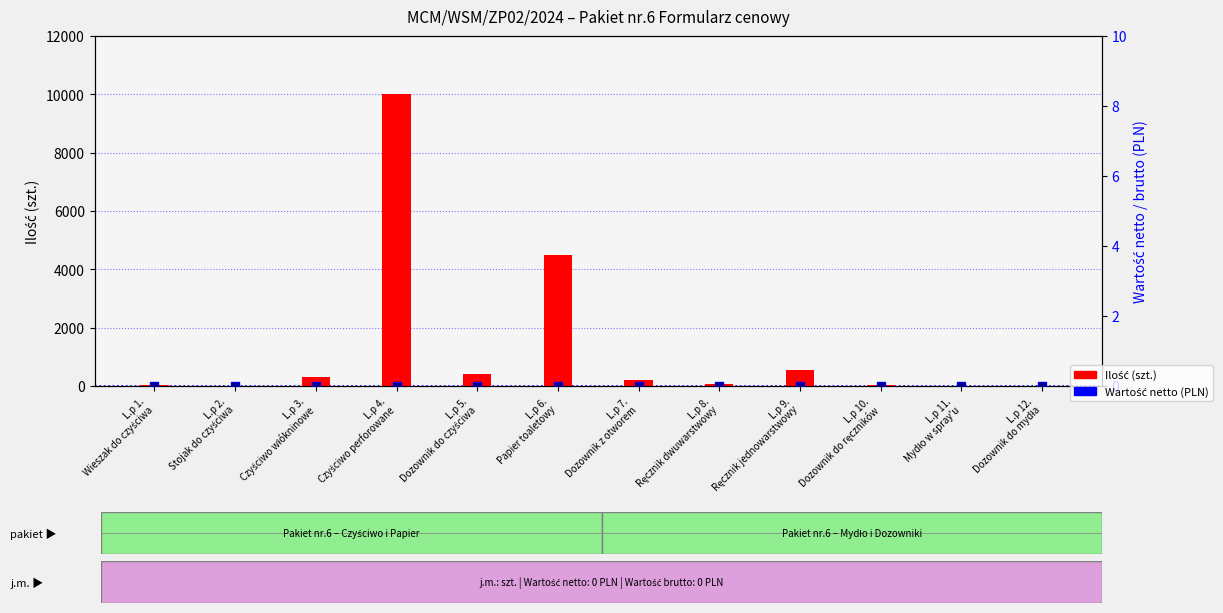

Which series has the largest total across all categories?

Ilość (szt.)